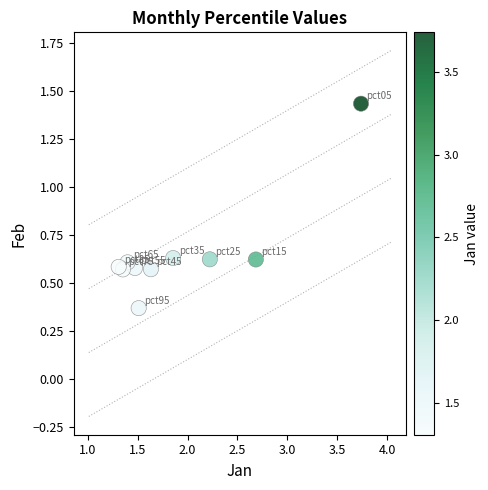

What is the average X value?

1.9